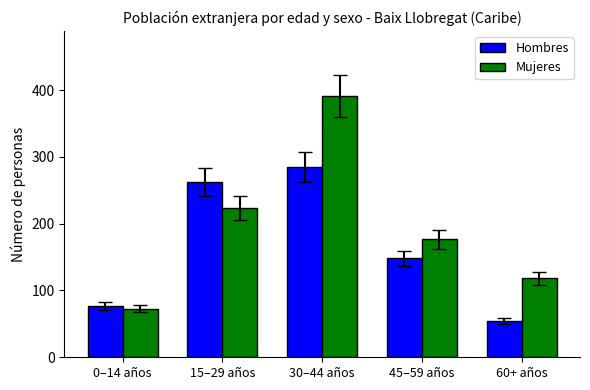

List the series in order of their overall mean, lowest first.

Hombres, Mujeres